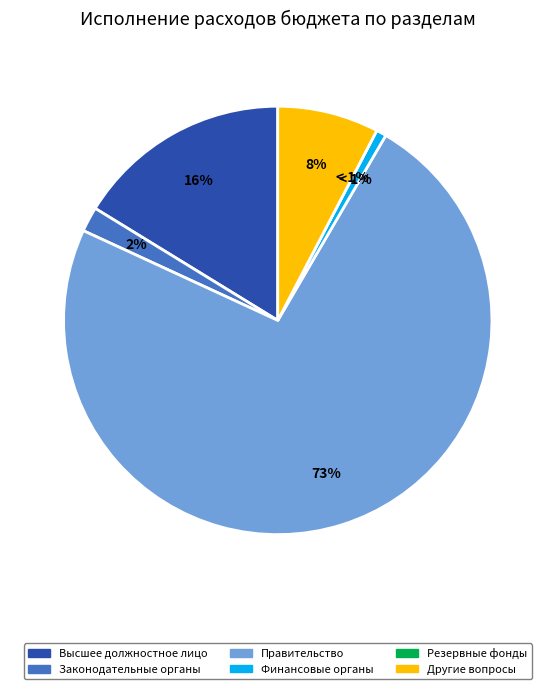

Which has a higher value, Законодательные органы or Высшее должностное лицо?

Высшее должностное лицо